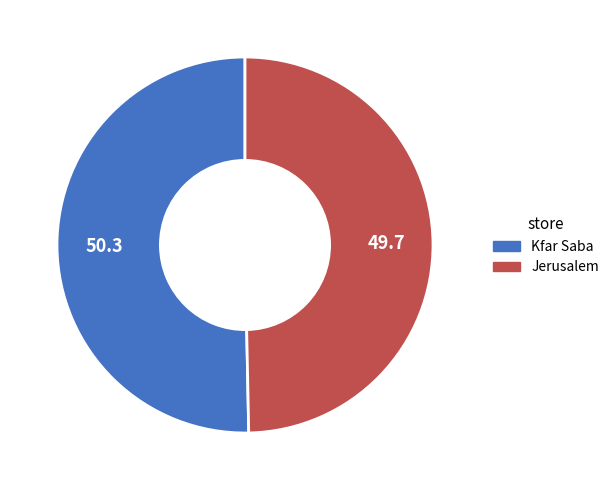

Combined, do Jerusalem and Kfar Saba account for over 50%?

Yes